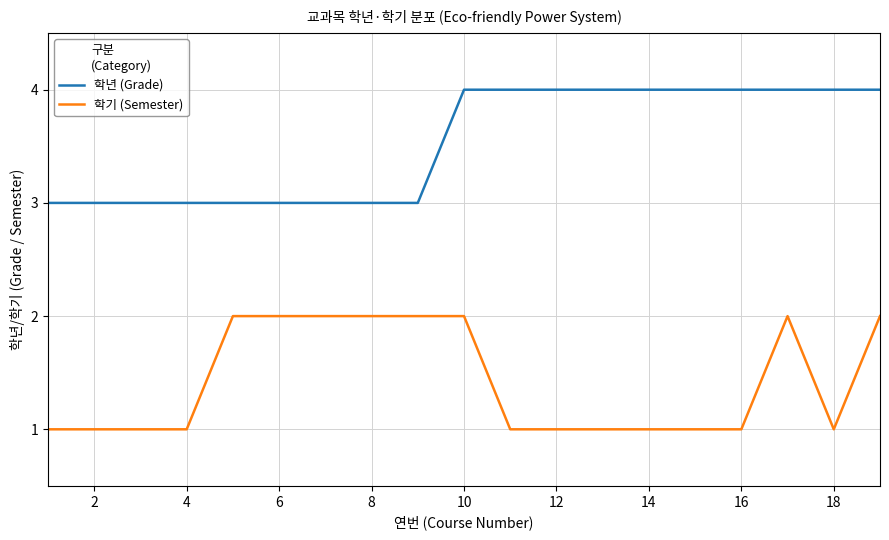

List the series in order of their peak value, highest first.

학년 (Grade), 학기 (Semester)